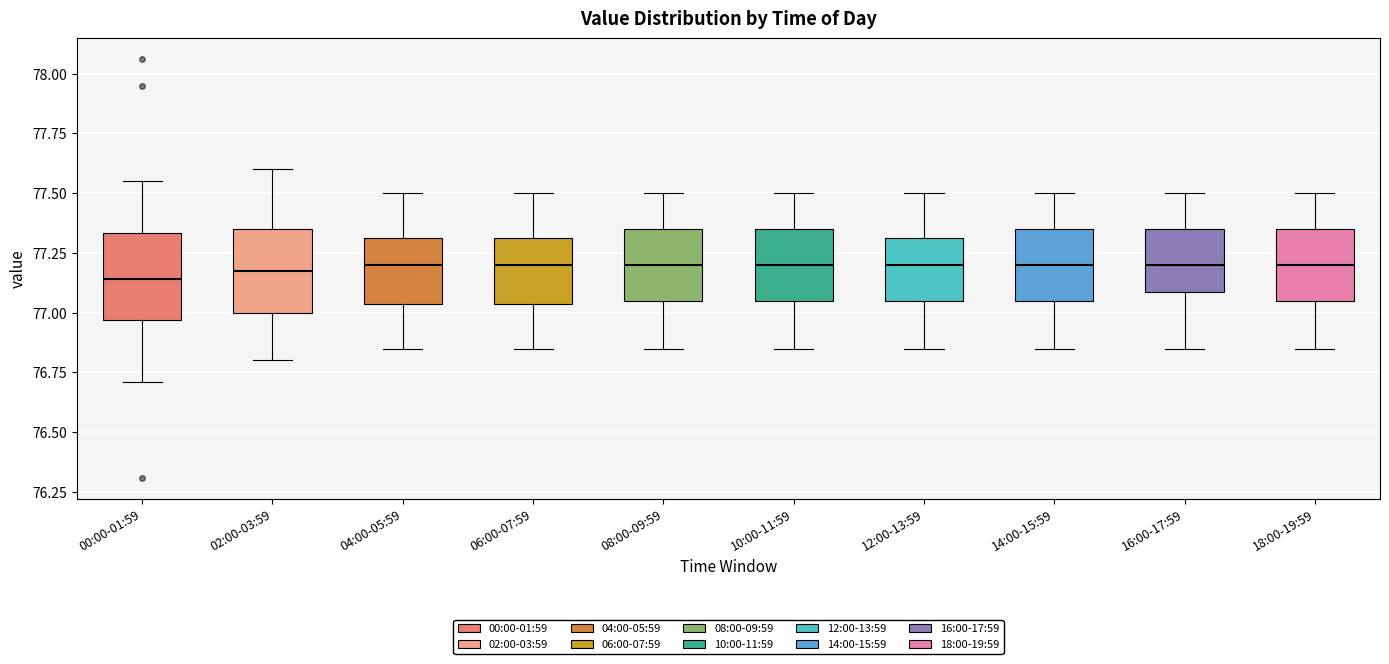

Reading left to right, read every box against the y-axis: the position of its median line, the range the box covers, and the ends of its whiskers. The values are not printed on the chart, so give them approximately, as read against the axis.

00:00-01:59: median 77.15, box 76.95 to 77.35, whiskers 76.70 to 77.55
02:00-03:59: median 77.20, box 77.00 to 77.35, whiskers 76.80 to 77.60
04:00-05:59: median 77.20, box 77.05 to 77.30, whiskers 76.85 to 77.50
06:00-07:59: median 77.20, box 77.05 to 77.30, whiskers 76.85 to 77.50
08:00-09:59: median 77.20, box 77.05 to 77.35, whiskers 76.85 to 77.50
10:00-11:59: median 77.20, box 77.05 to 77.35, whiskers 76.85 to 77.50
12:00-13:59: median 77.20, box 77.05 to 77.30, whiskers 76.85 to 77.50
14:00-15:59: median 77.20, box 77.05 to 77.35, whiskers 76.85 to 77.50
16:00-17:59: median 77.20, box 77.10 to 77.35, whiskers 76.85 to 77.50
18:00-19:59: median 77.20, box 77.05 to 77.35, whiskers 76.85 to 77.50